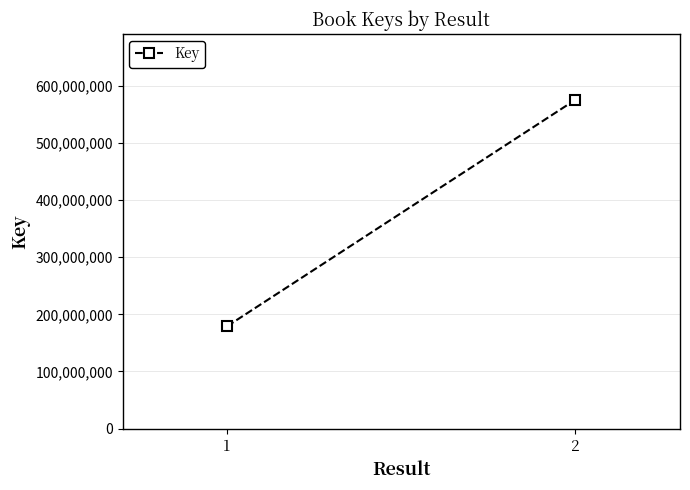

Is it true that the value at 1 is 179049543?

True